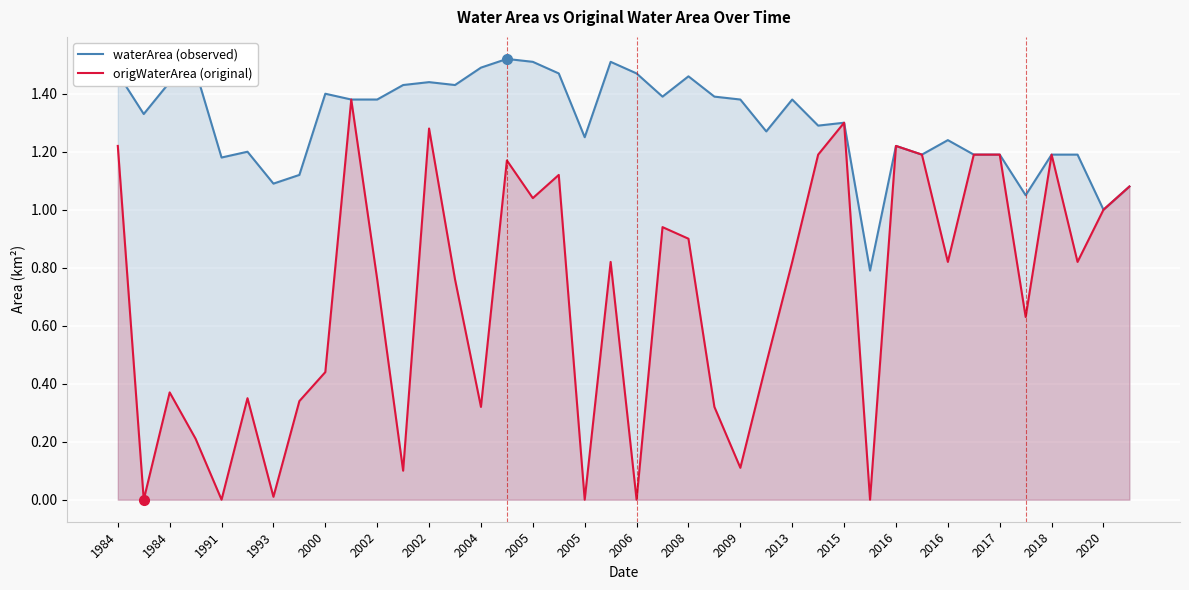

True or false: waterArea (observed) and origWaterArea (original) intersect in this chart.

False